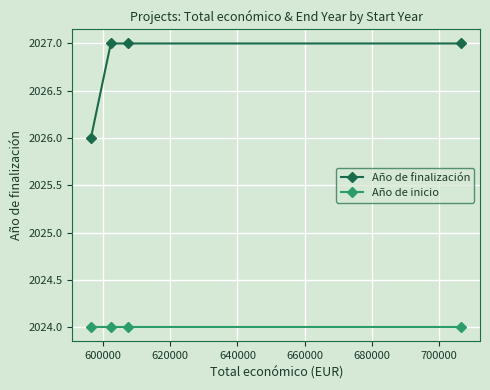

True or false: Año de inicio and Año de finalización intersect in this chart.

False